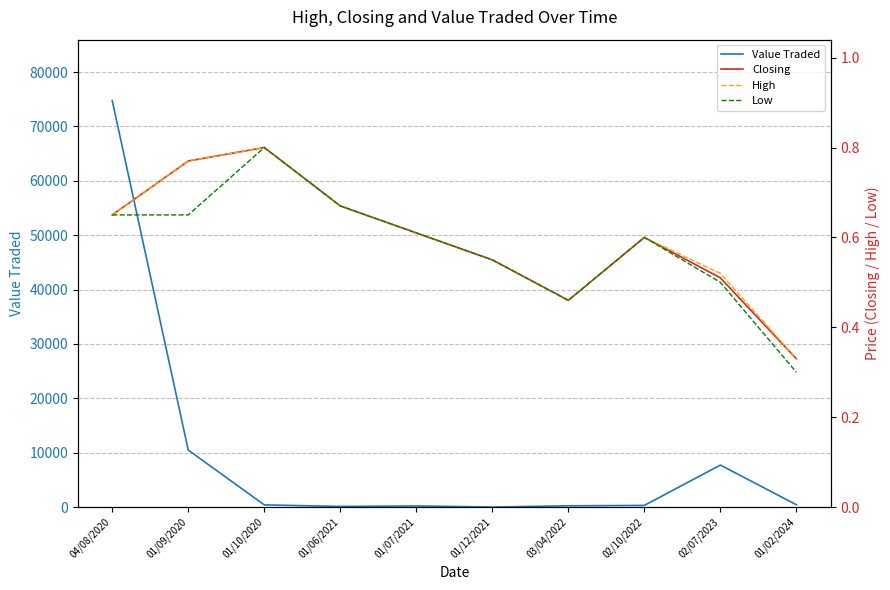

True or false: Low has a value of 0.4 at 04/08/2020.

False